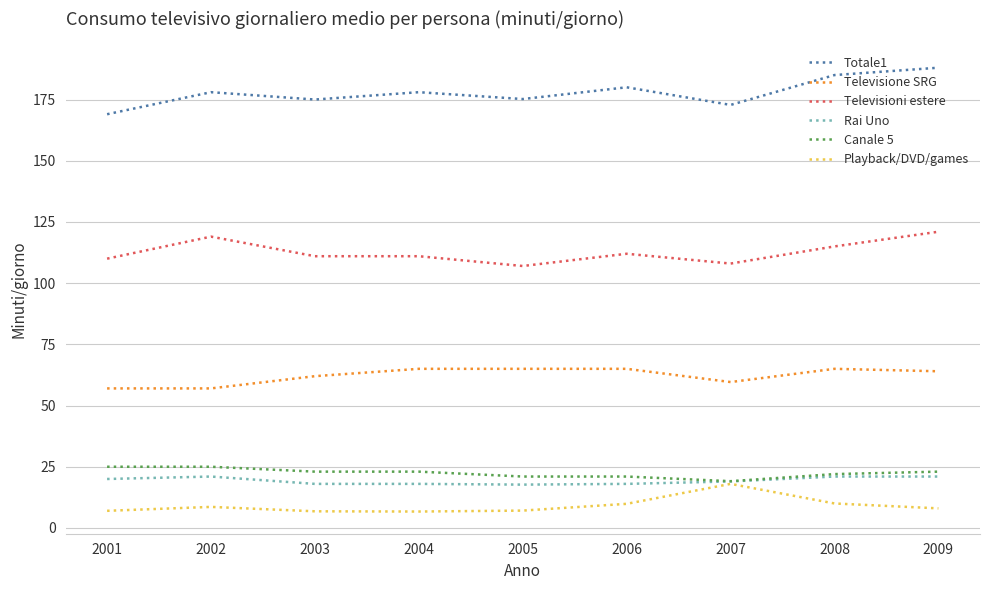

Is the value of Televisioni estere at 2009 greater than the value of Televisione SRG at 2004?

Yes